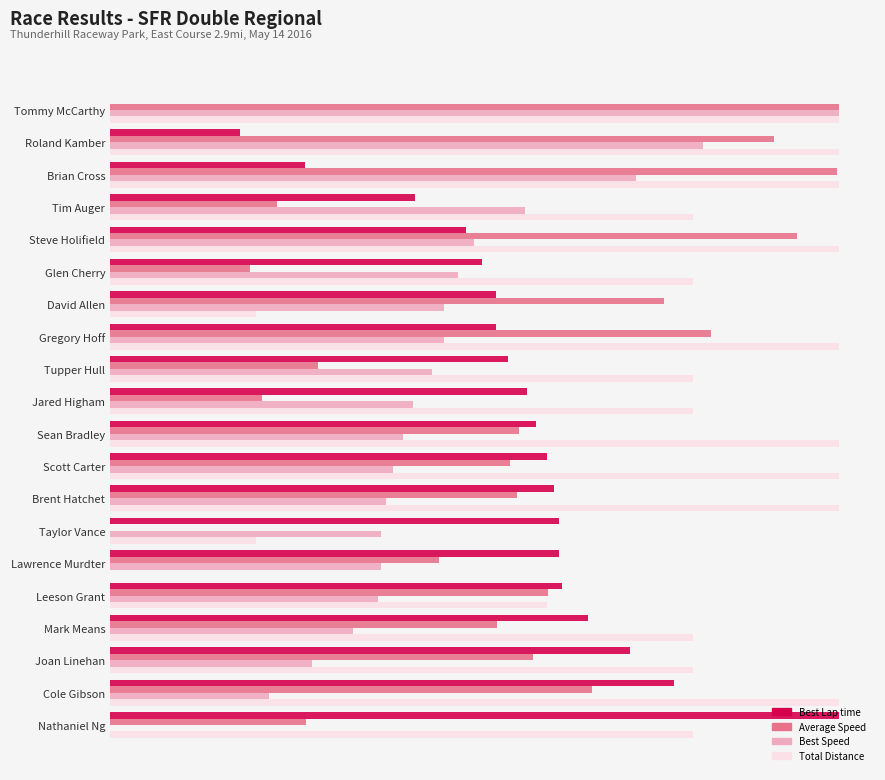

What are all the series names shown in the legend?

Best Lap time, Average Speed, Best Speed, Total Distance